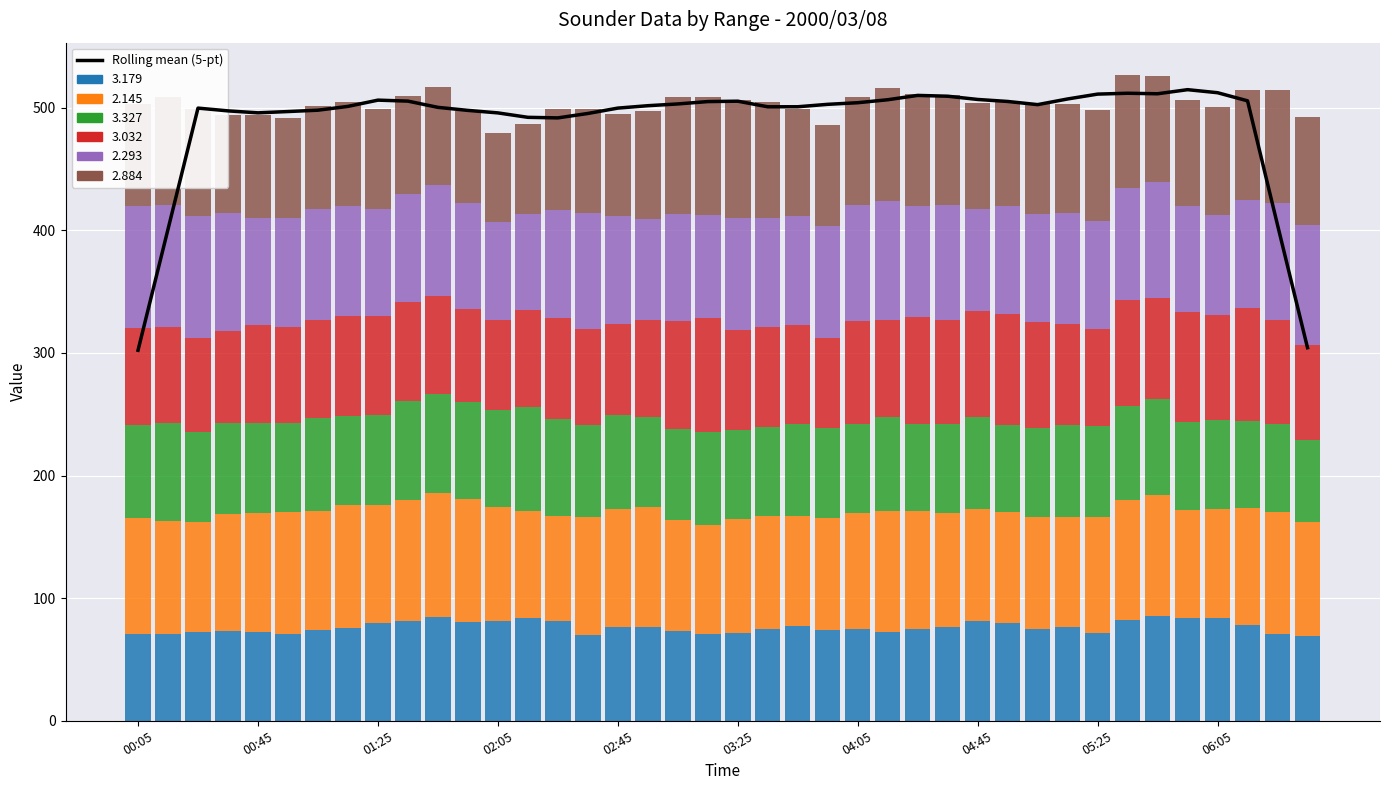

How many data points are less than 502?

20